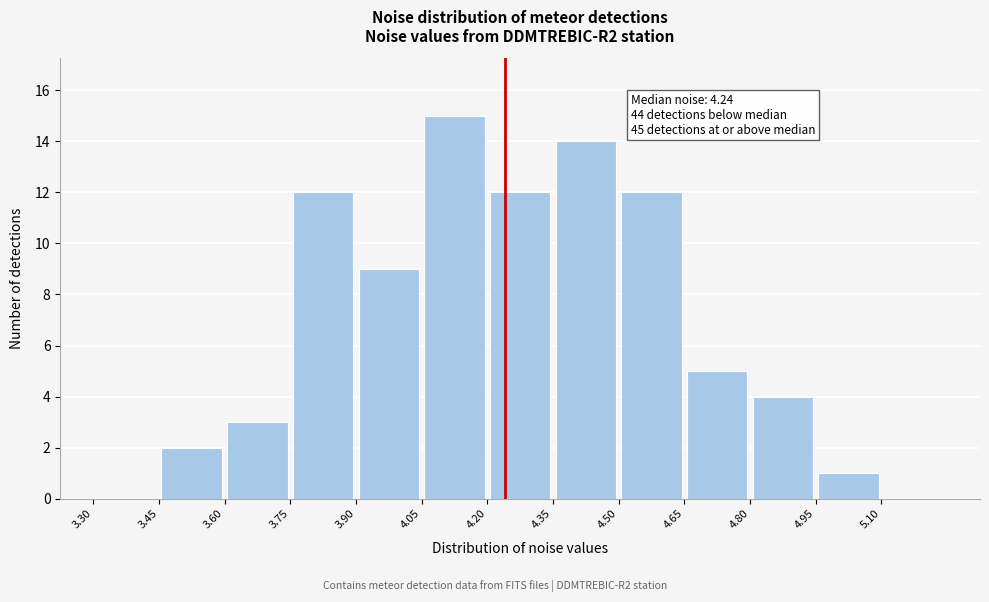

Over which range of the x-axis is the bar tallest?

4.05 to 4.20